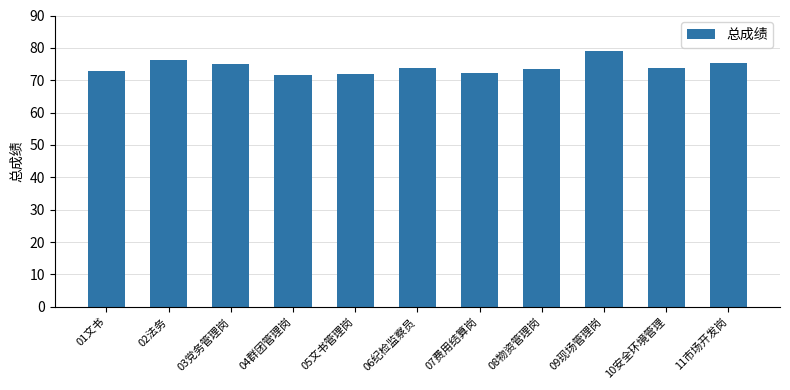

What is the average value?

74.2